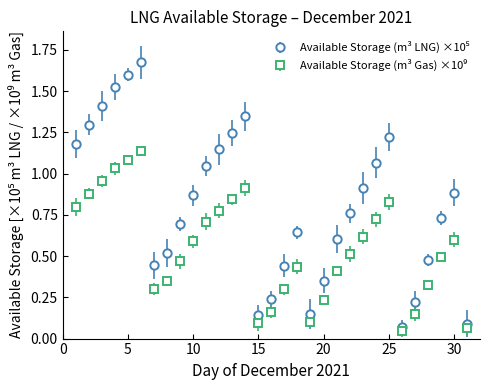

Does the chart have visible grid lines?

No